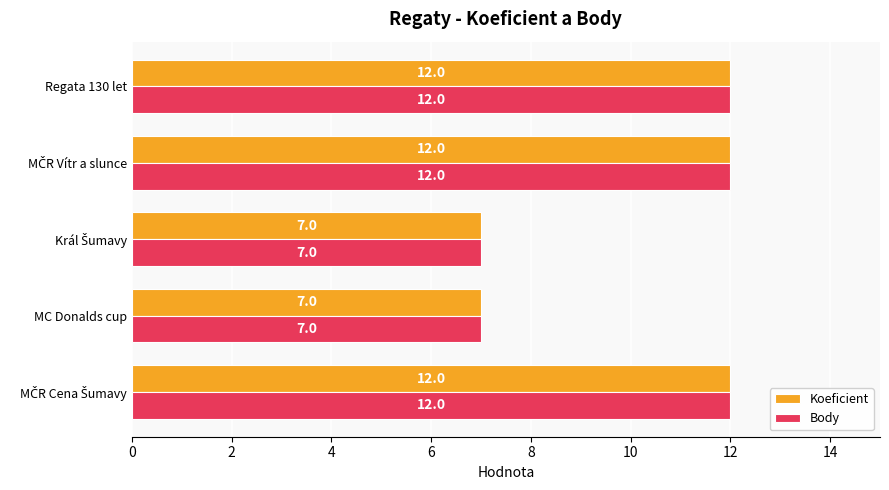

What is the smallest value displayed?

7